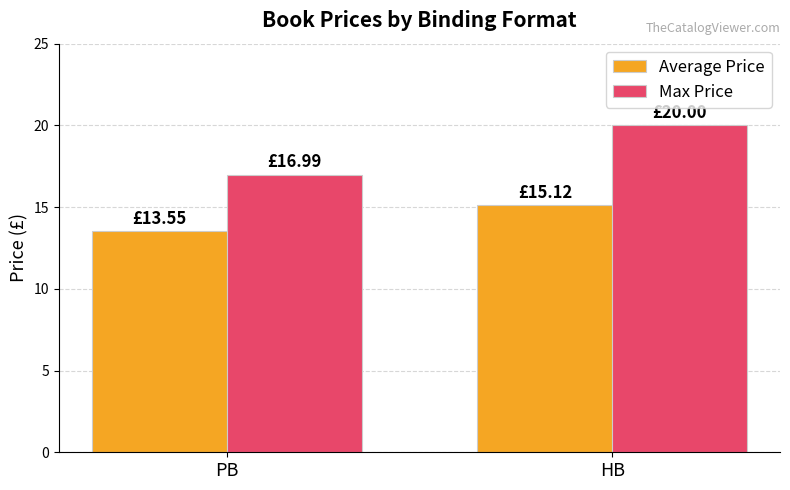

Which series has the widest spread of values?

Max Price